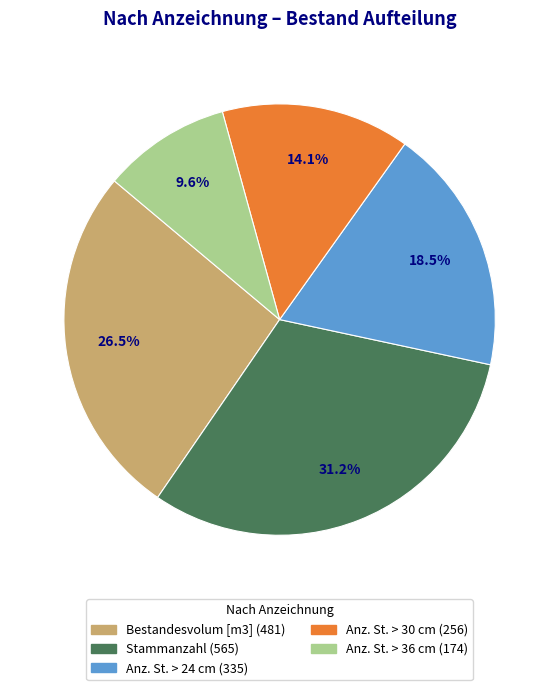

Rank the categories by value from highest to lowest.

Stammanzahl, Bestandesvolum [m3], Anz. St. > 24 cm, Anz. St. > 30 cm, Anz. St. > 36 cm